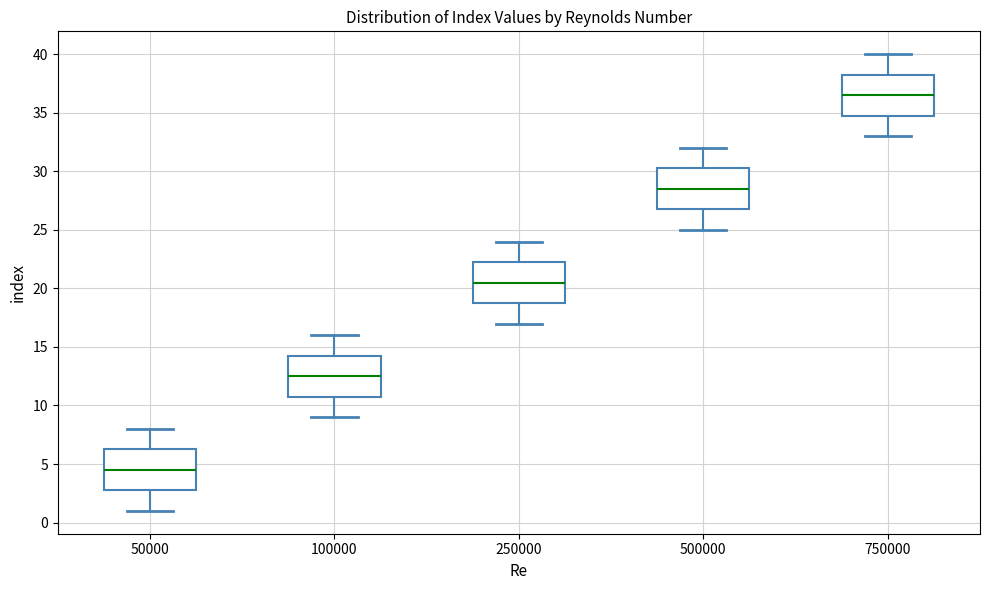

Which box has the highest median line?

750000